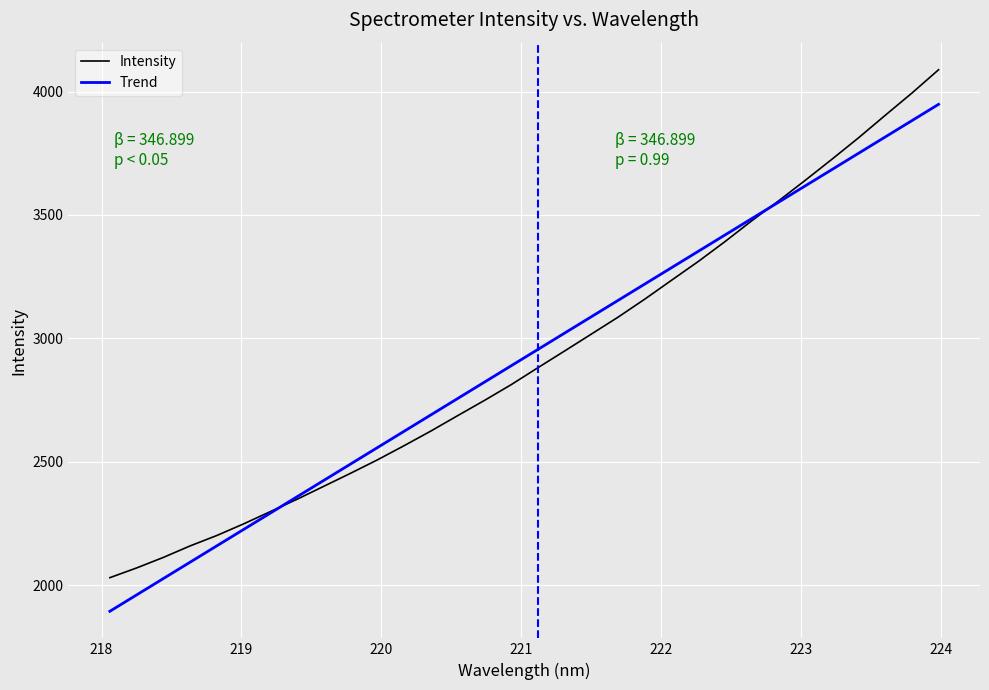

How many categories are shown in the chart?

32